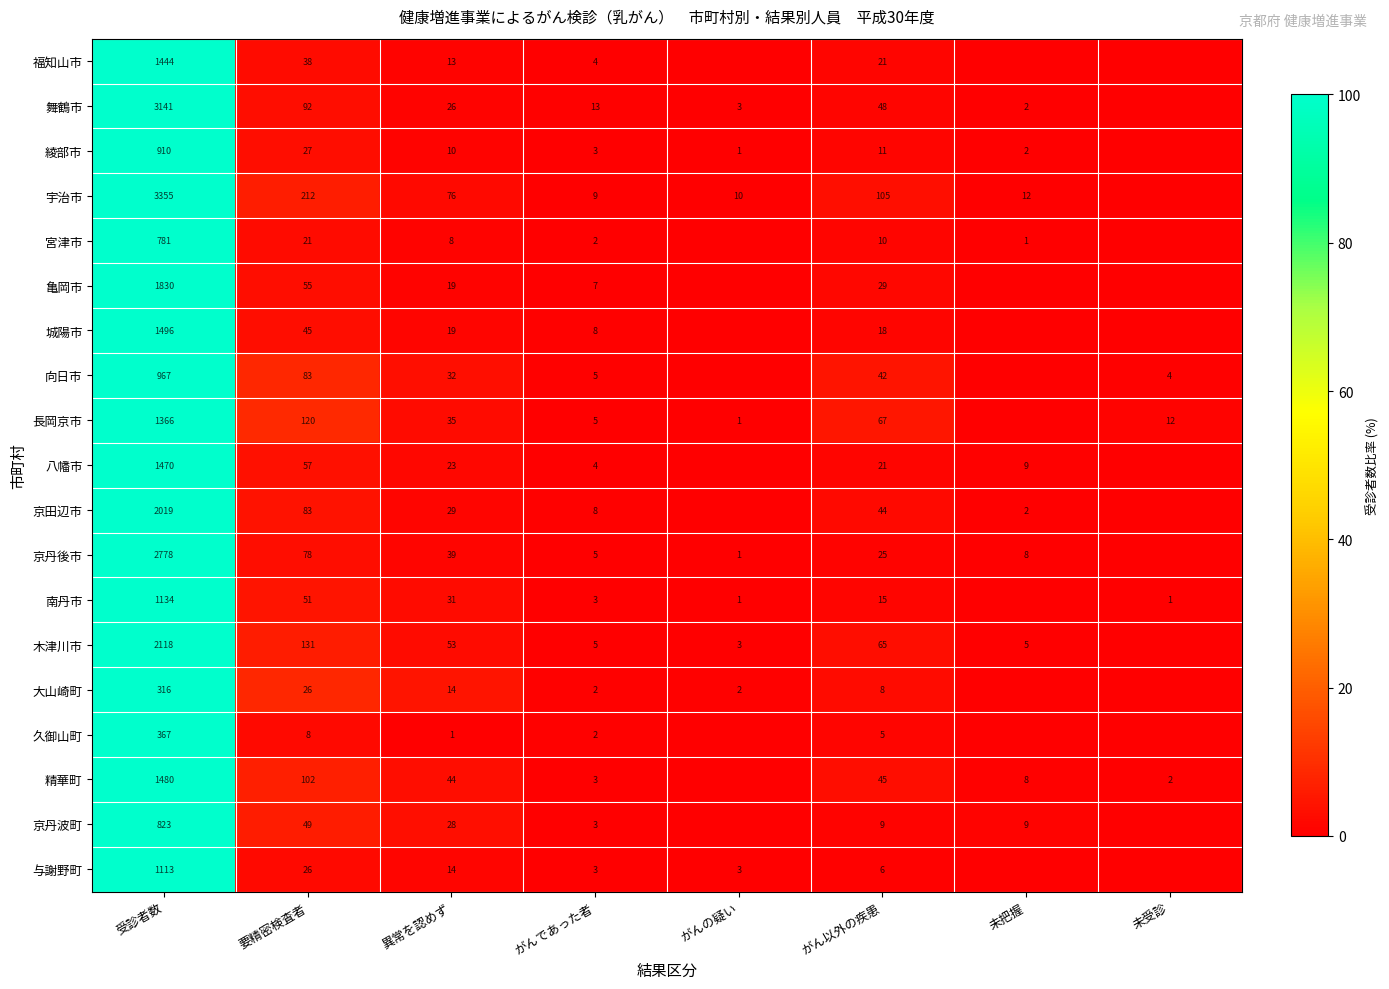

How many categories are shown in the chart?

8